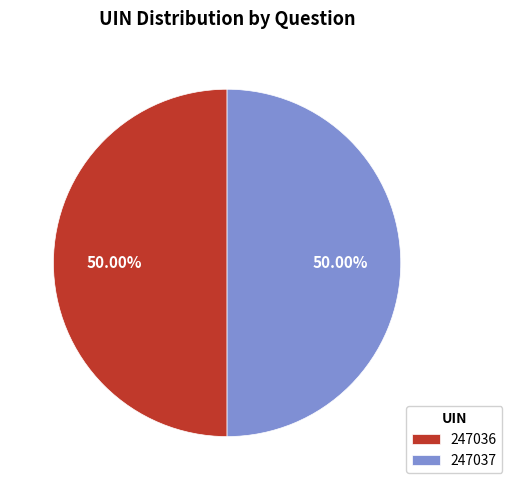

Count the number of slices in the pie.

2